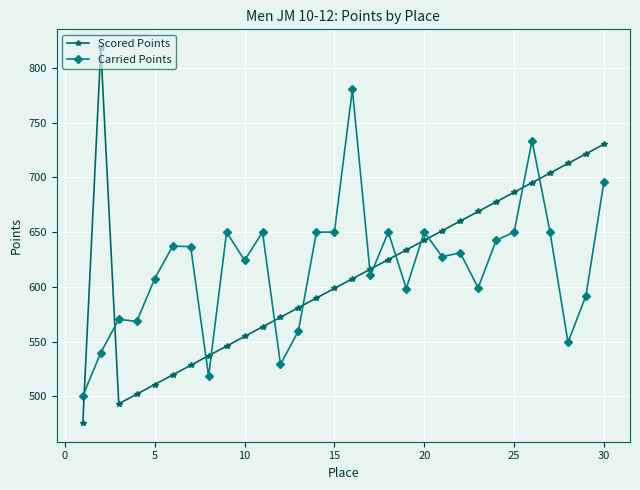

Rank the series by their maximum value, from highest to lowest.

Scored Points, Carried Points